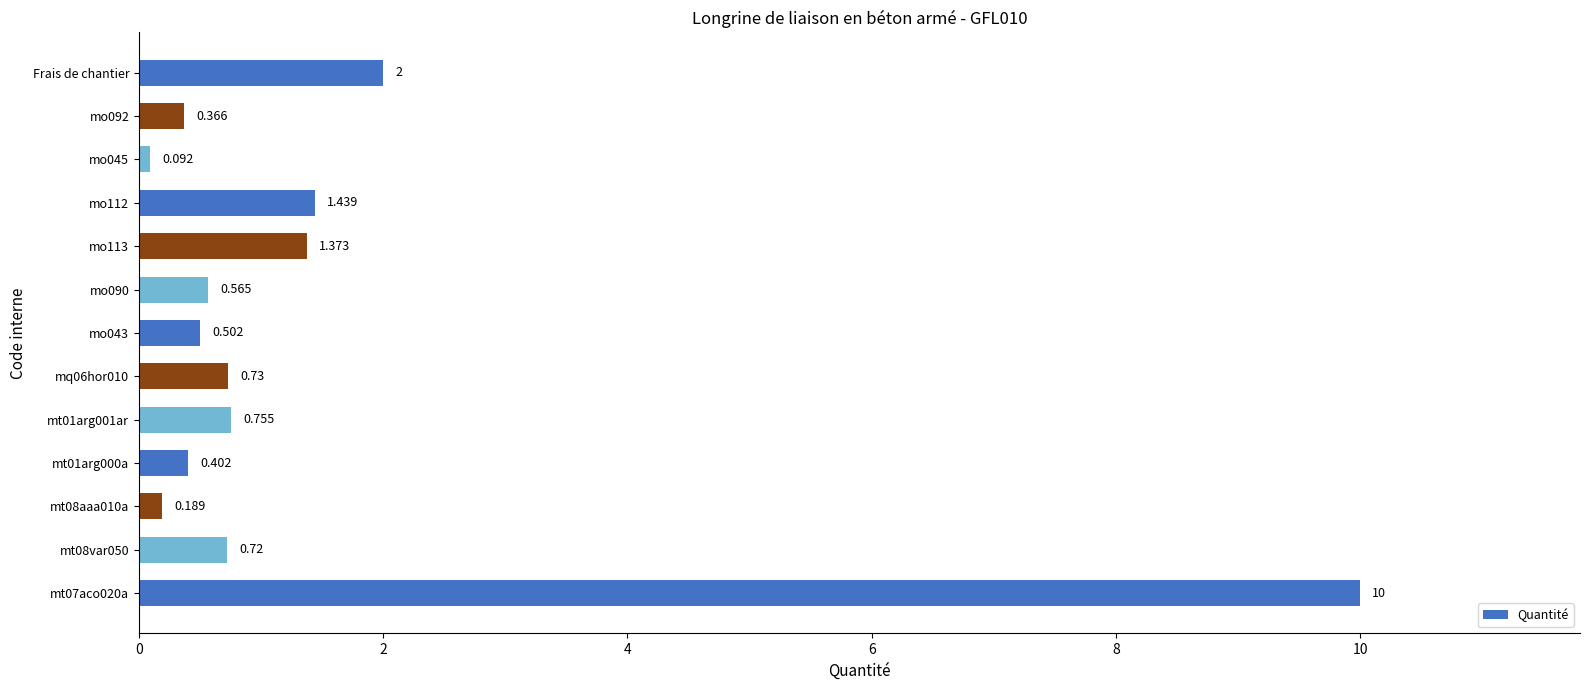

What is the difference between the maximum and minimum values?

9.9